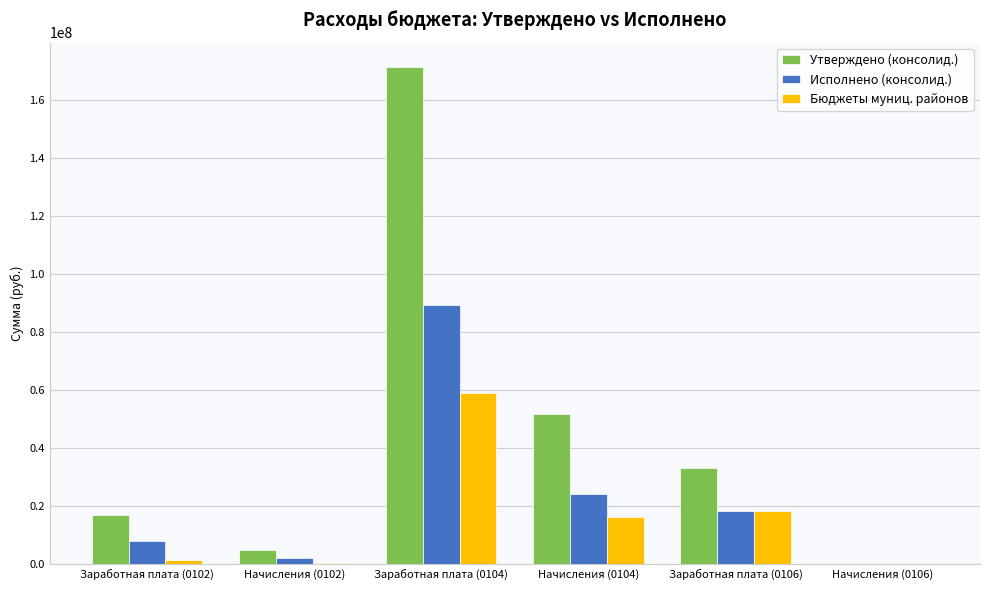

Count the number of categories in the chart.

6